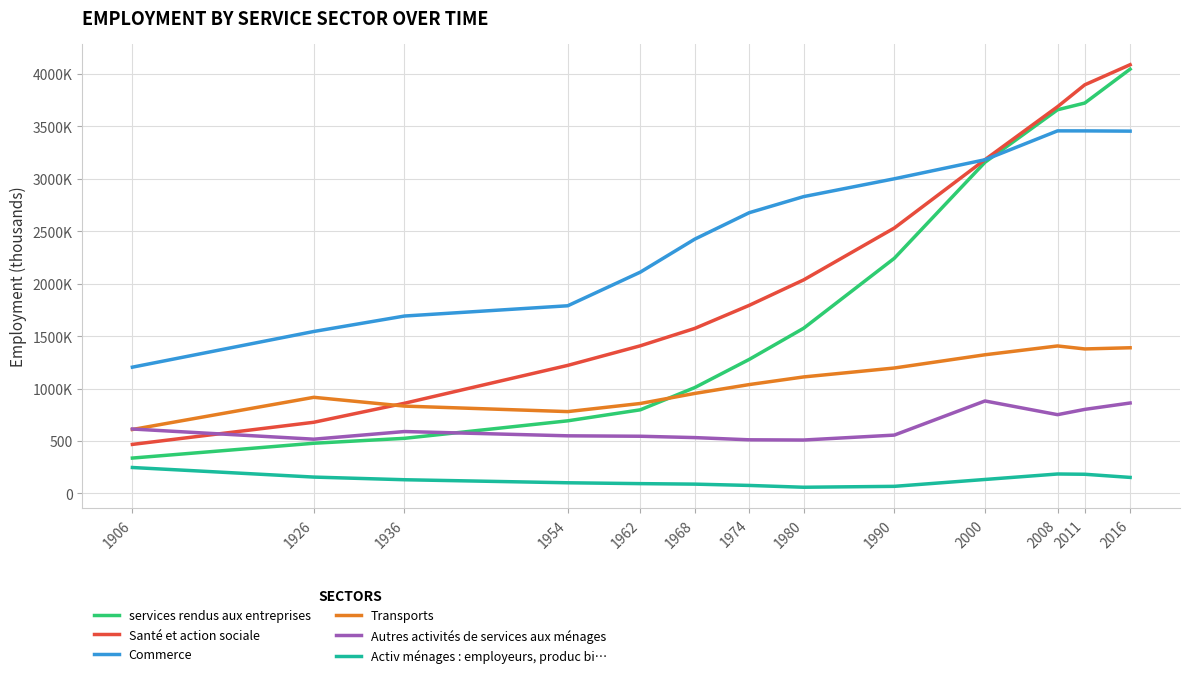

True or false: Commerce has more than 0 interior local peaks.

True